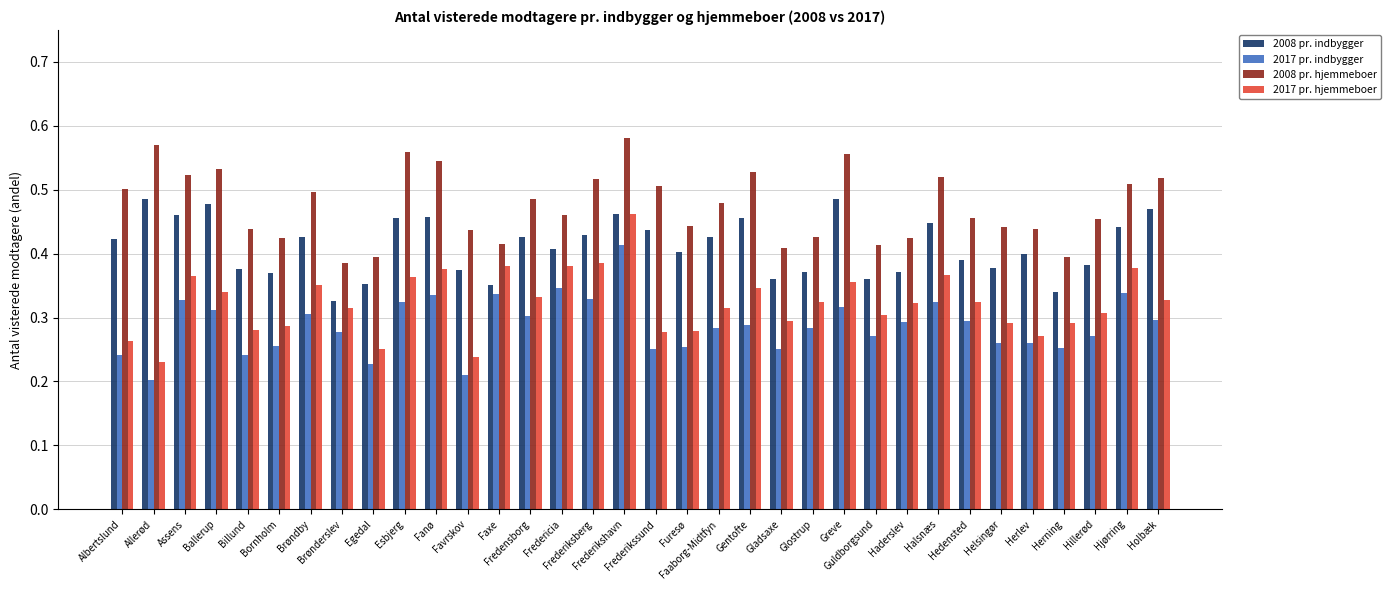

What is the difference between the 2017 pr. indbygger values at Helsingør and Fredericia?

0.1